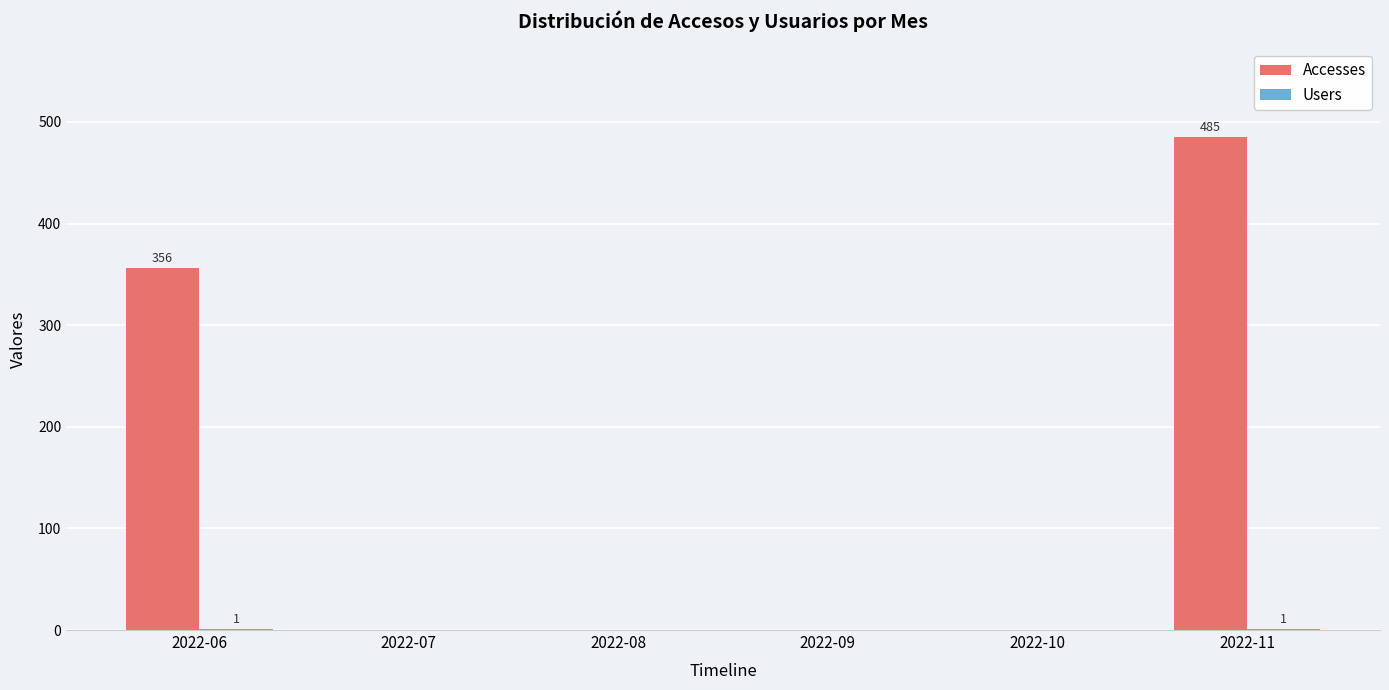

How many data points does each series have?

6